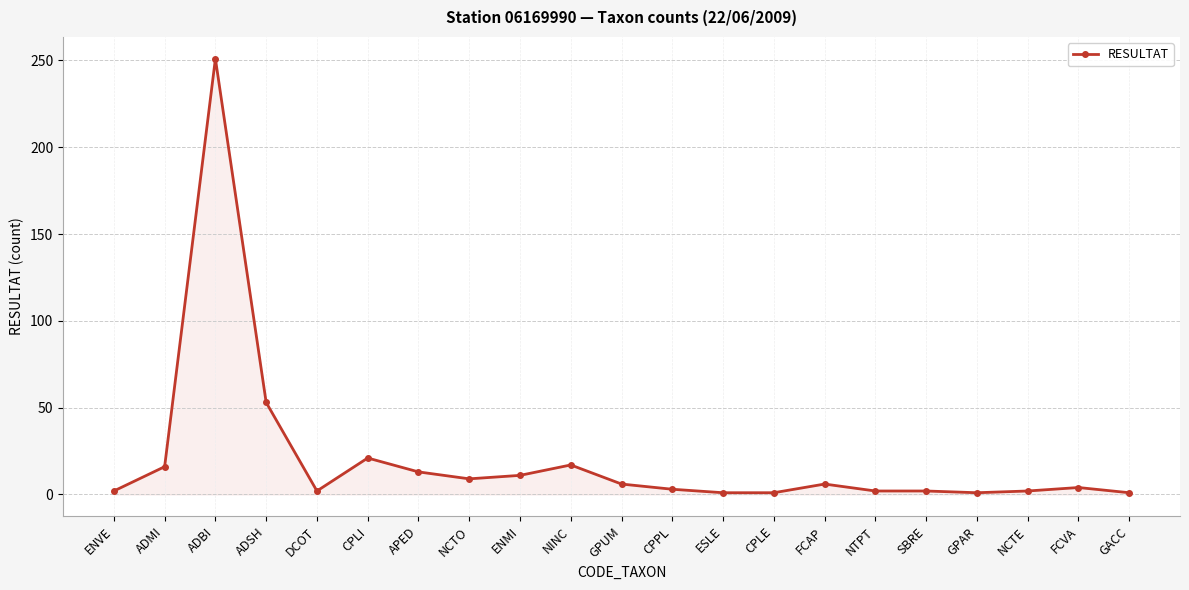

Where is the first local minimum?

DCOT